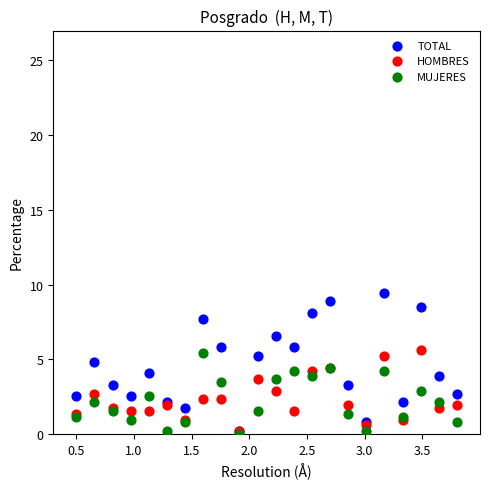

What are all the series names shown in the legend?

TOTAL, HOMBRES, MUJERES